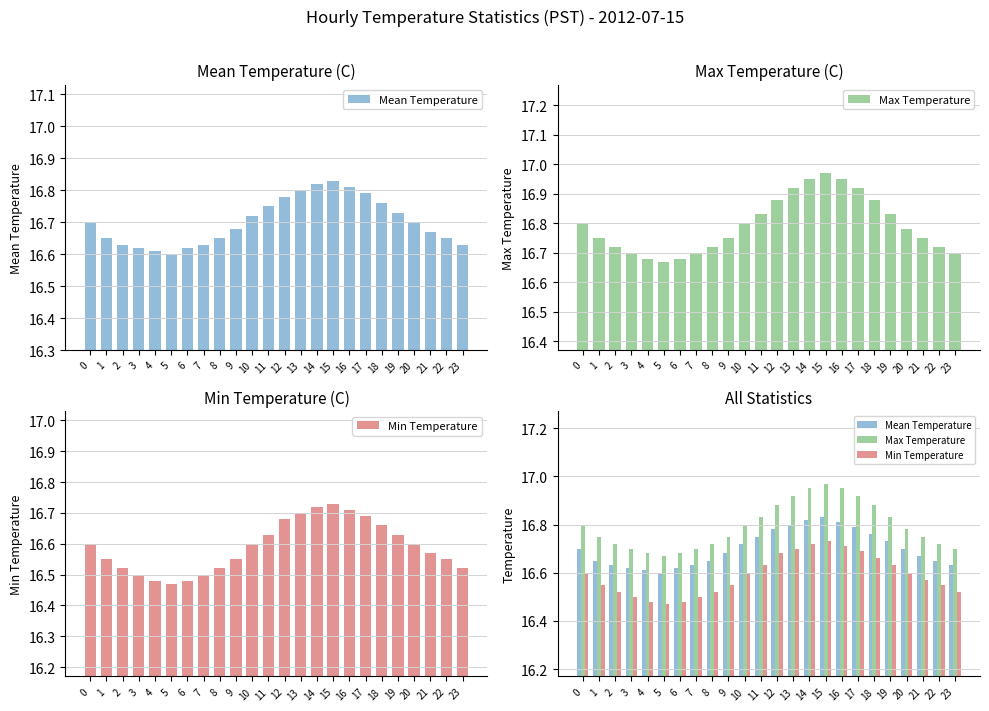

Rank the series by their average value, from highest to lowest.

Max Temperature, Mean Temperature, Min Temperature